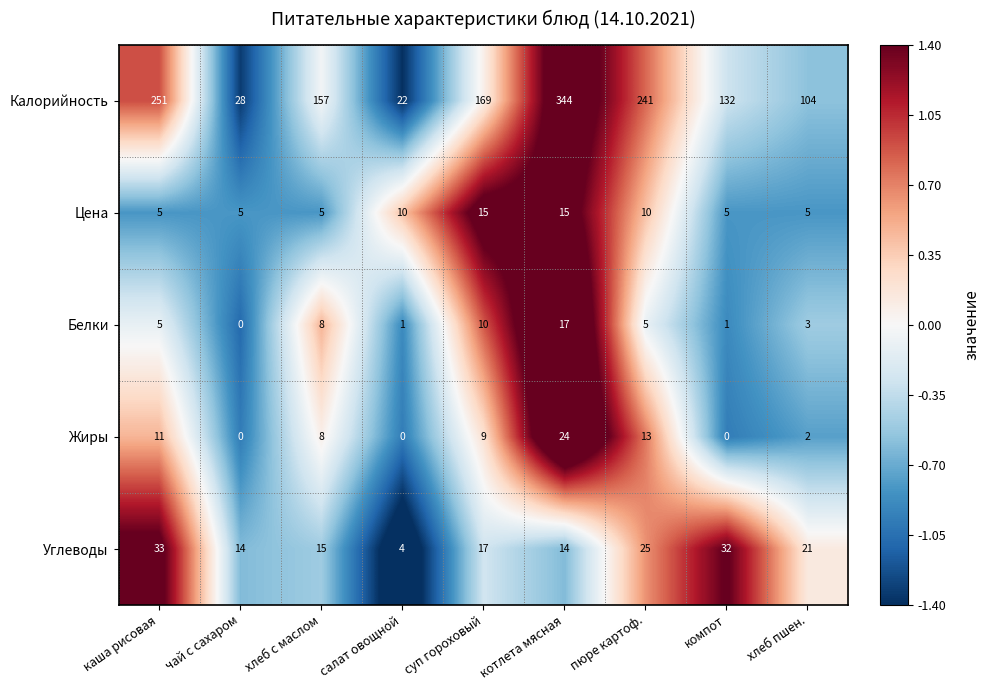

Between салат овощной and пюре картоф., which series saw the biggest shift?

Калорийность